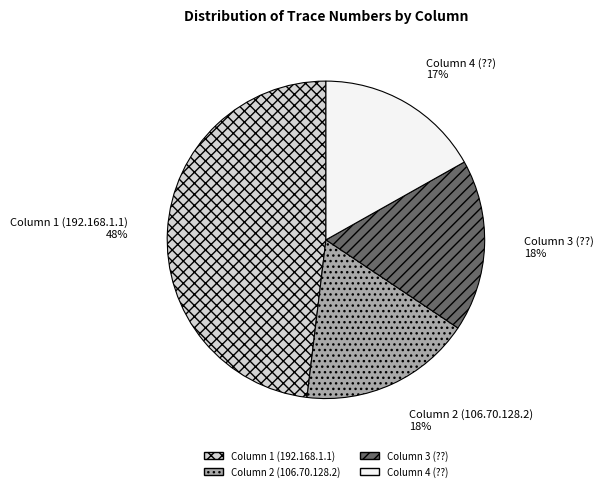

What is the smallest slice in the pie chart?

Column 4 (??)